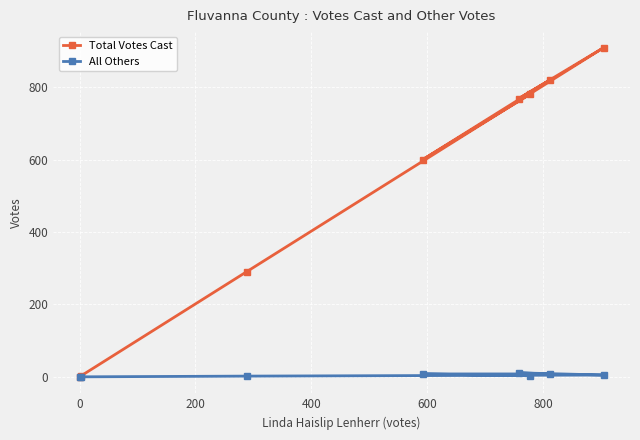

At how many categories does at least one series exceed 699?

4